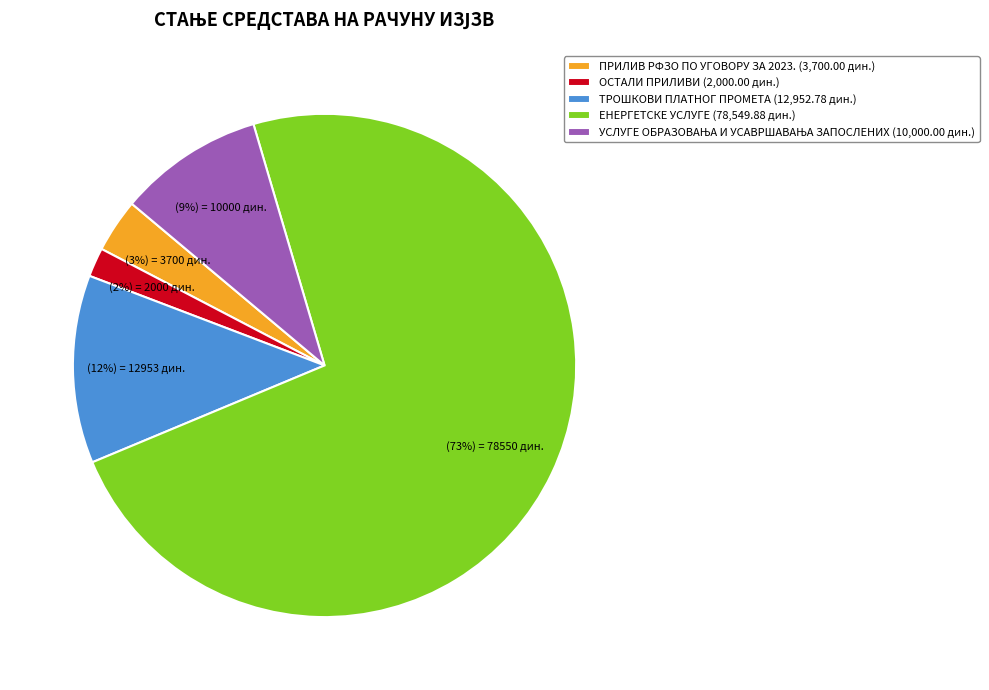

Between ТРОШКОВИ ПЛАТНОГ ПРОМЕТА (12,952.78 дин.) and ЕНЕРГЕТСКЕ УСЛУГЕ (78,549.88 дин.), which is larger?

ЕНЕРГЕТСКЕ УСЛУГЕ (78,549.88 дин.)